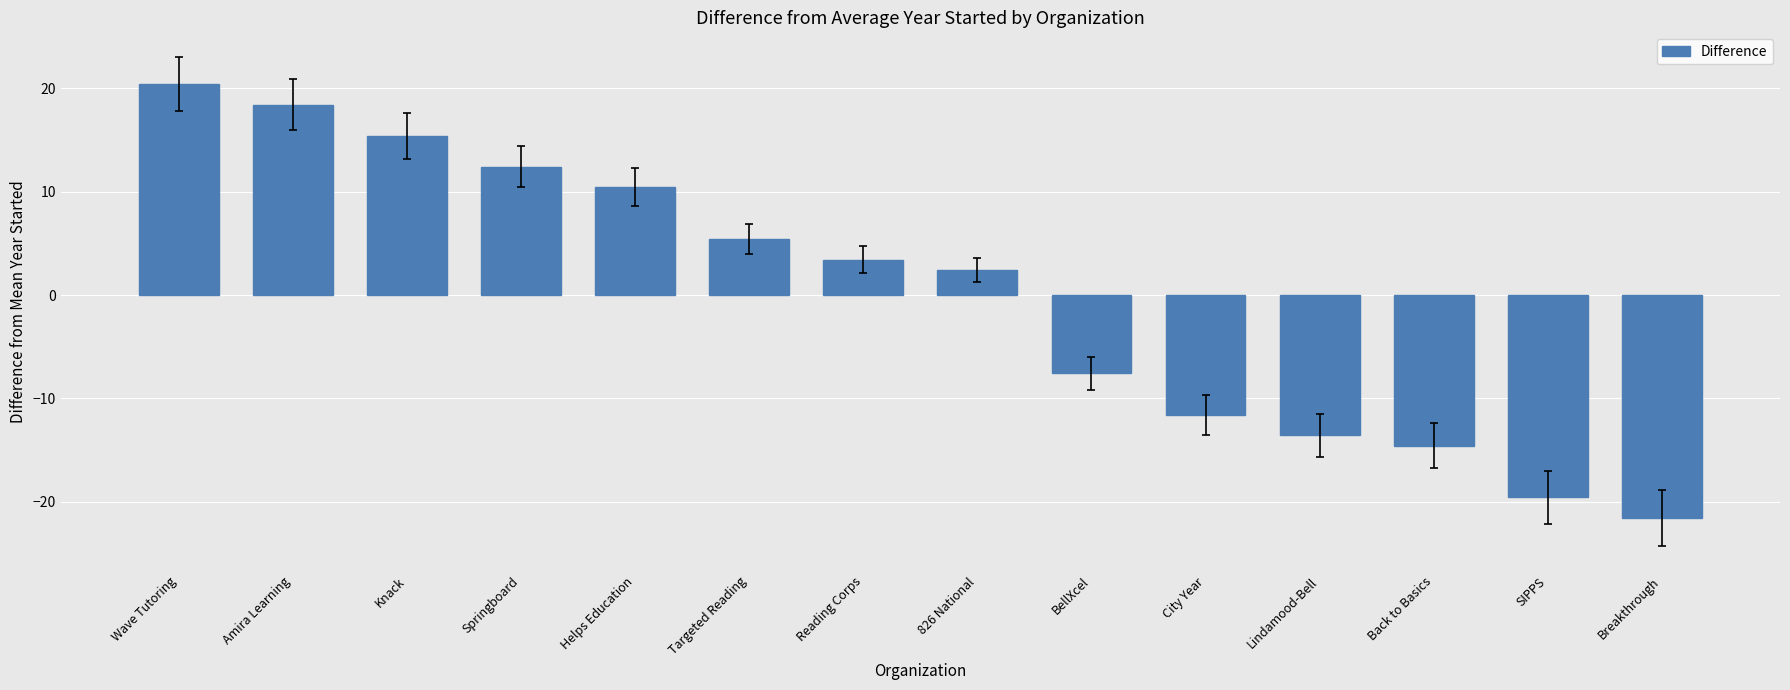

List the labels in order of value, largest first.

Wave Tutoring, Amira Learning, Knack, Springboard, Helps Education, Targeted Reading, Reading Corps, 826 National, BellXcel, City Year, Lindamood-Bell, Back to Basics, SIPPS, Breakthrough